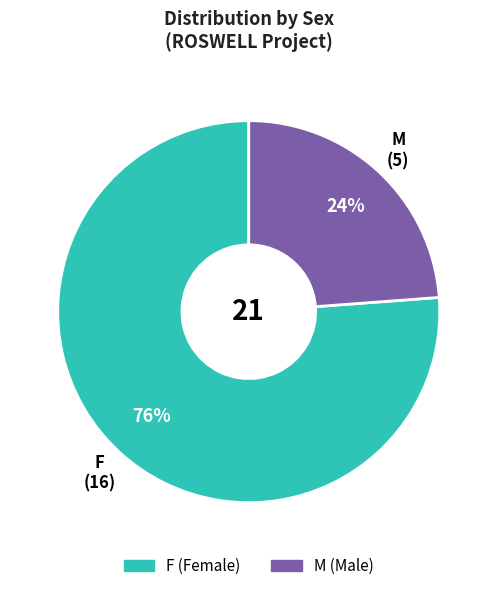

Between M and F, which is larger?

F